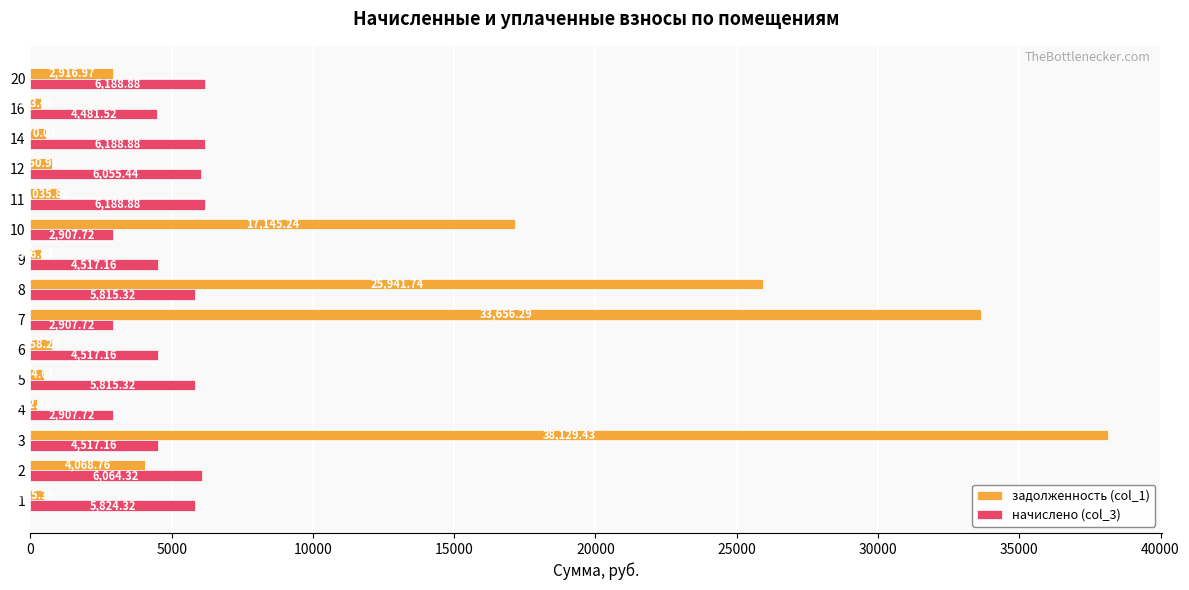

How many categories are shown in the chart?

15